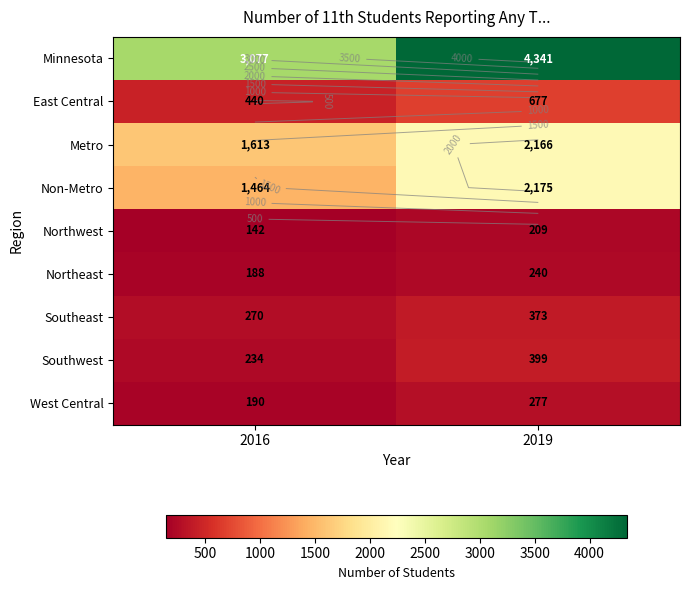

What is the average value of the Minnesota series?

3709